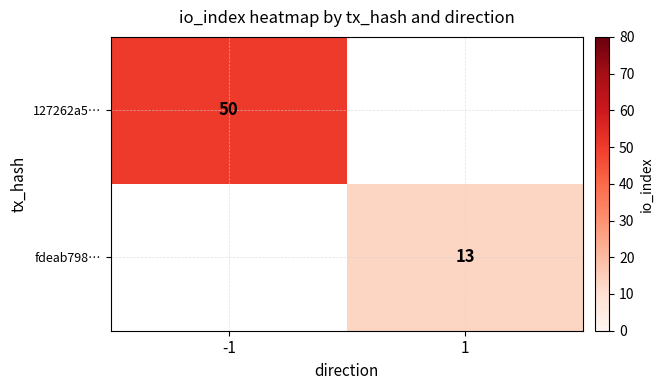

The 127262a5… series shows 50 at -1. True or false?

True